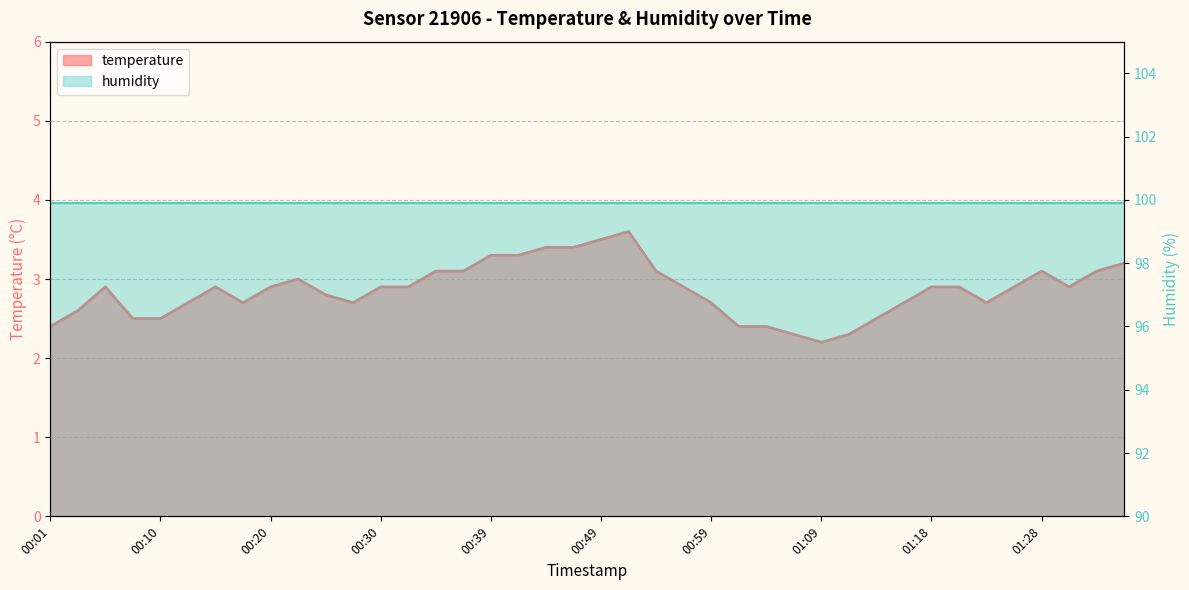

What is the average value?

2.9